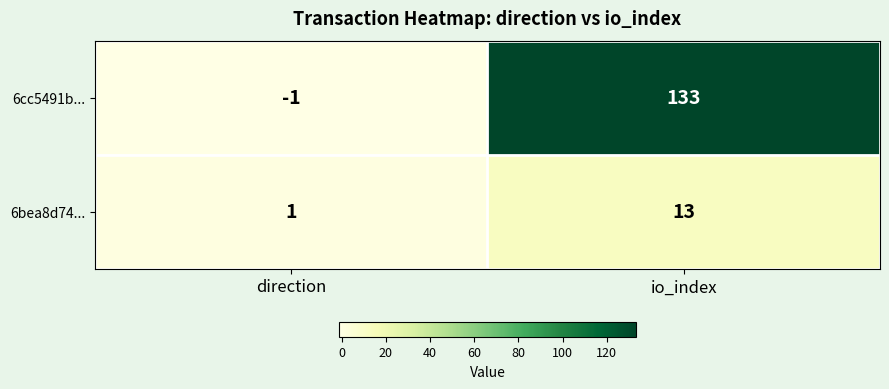

Reading left to right, list all the values displayed in this chart.

6cc5491b...: direction=-1	io_index=133
6bea8d74...: direction=1	io_index=13